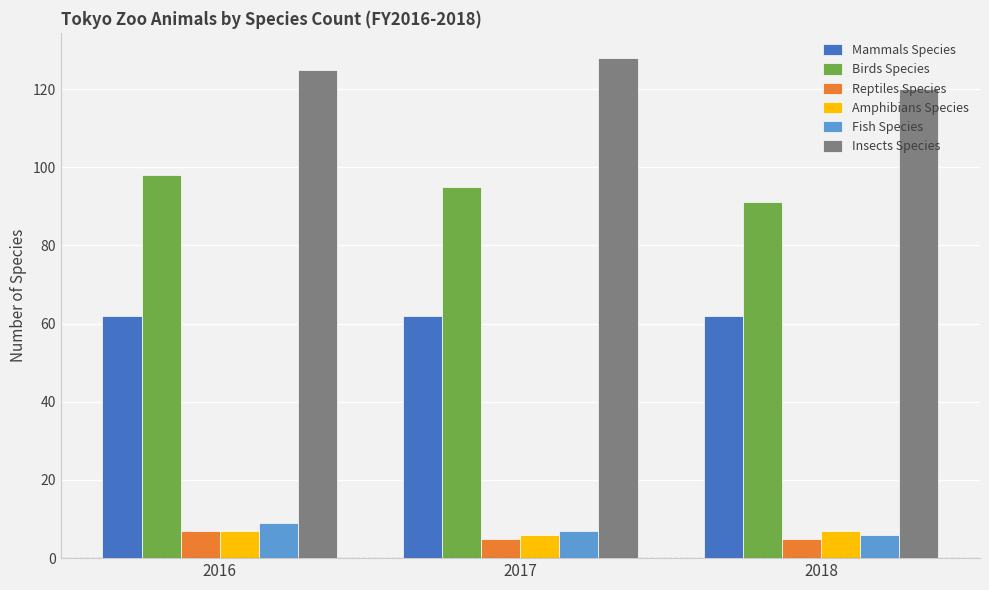

True or false: Reptiles Species has a value of 5 at 2017.

True